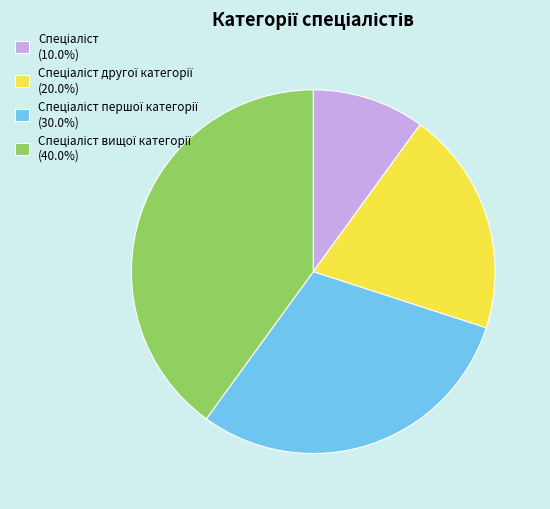

How many segments does this pie chart have?

4